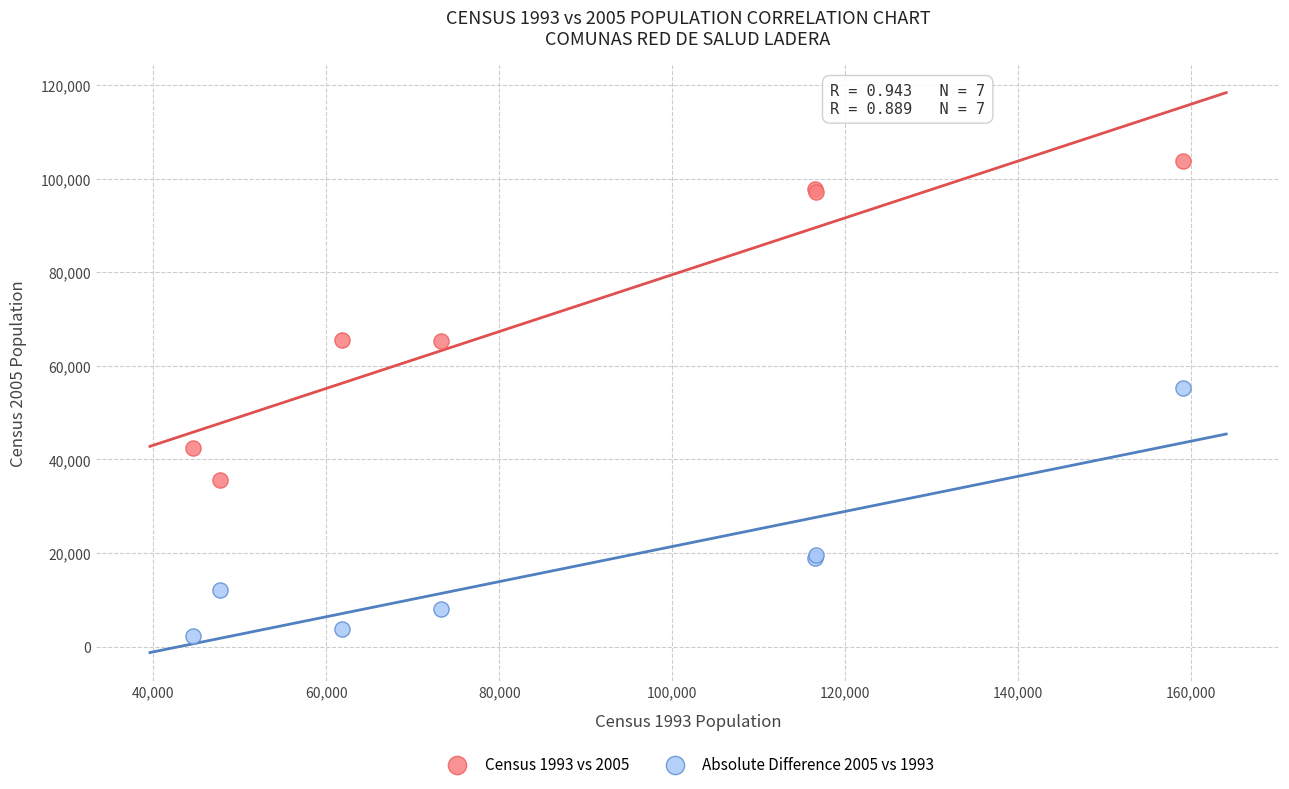

Which series has the largest Y range (max minus min)?

Census 1993 vs 2005